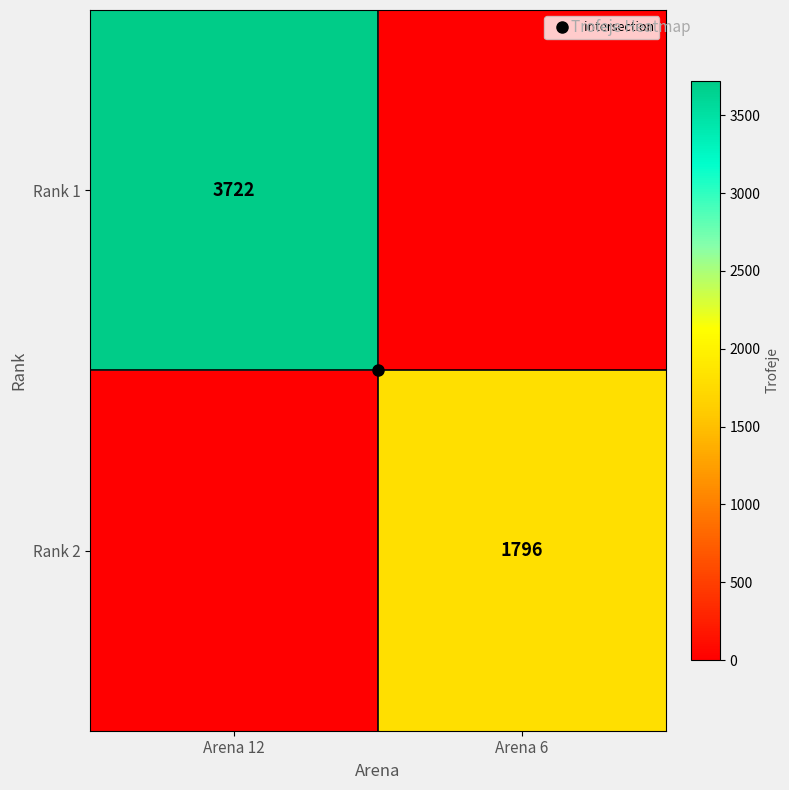

Rank the categories by Rank 1 value from highest to lowest.

Arena 12, Arena 6